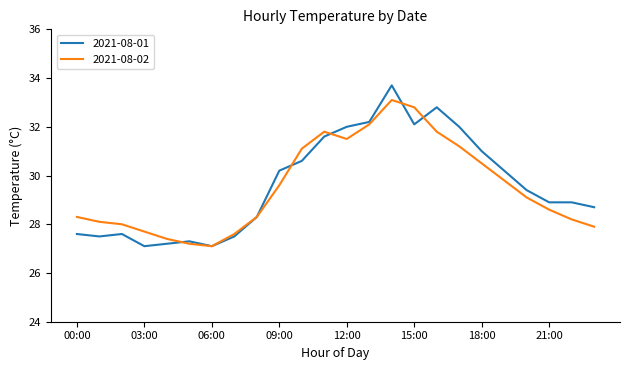

In 2021-08-02, how many points are lower than both neighbors (excluding endpoints)?

2